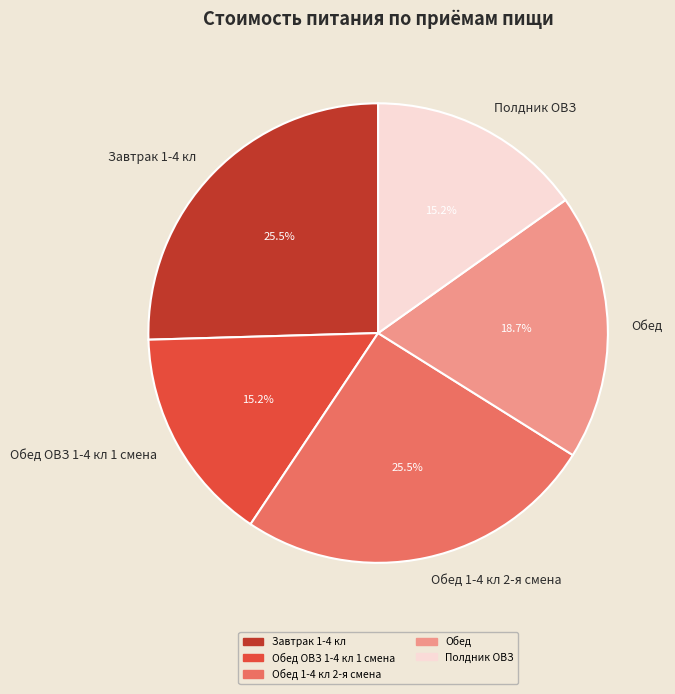

How many segments does this pie chart have?

5